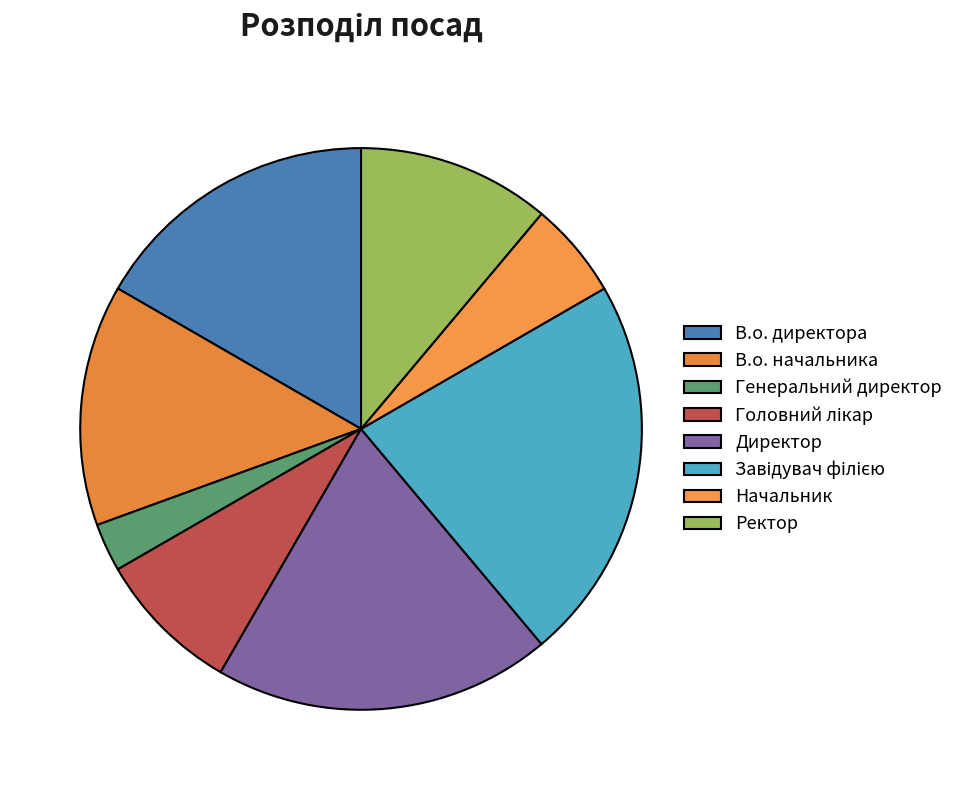

To the nearest percent, what is the difference between the В.о. начальника and Начальник slice percentages?

8%